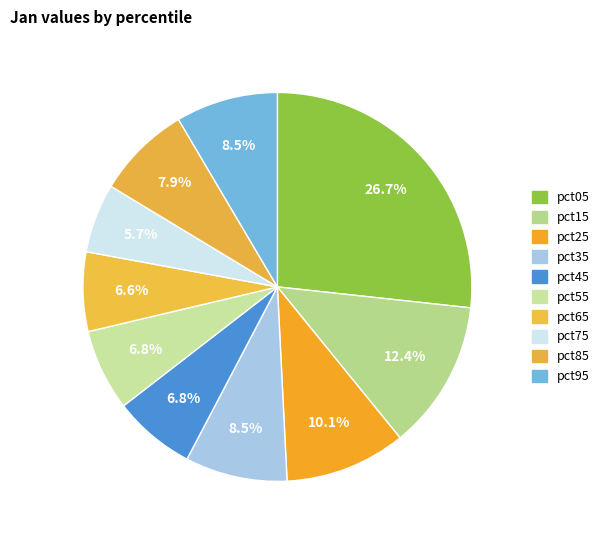

Combined, do pct15 and pct85 account for over 50%?

No